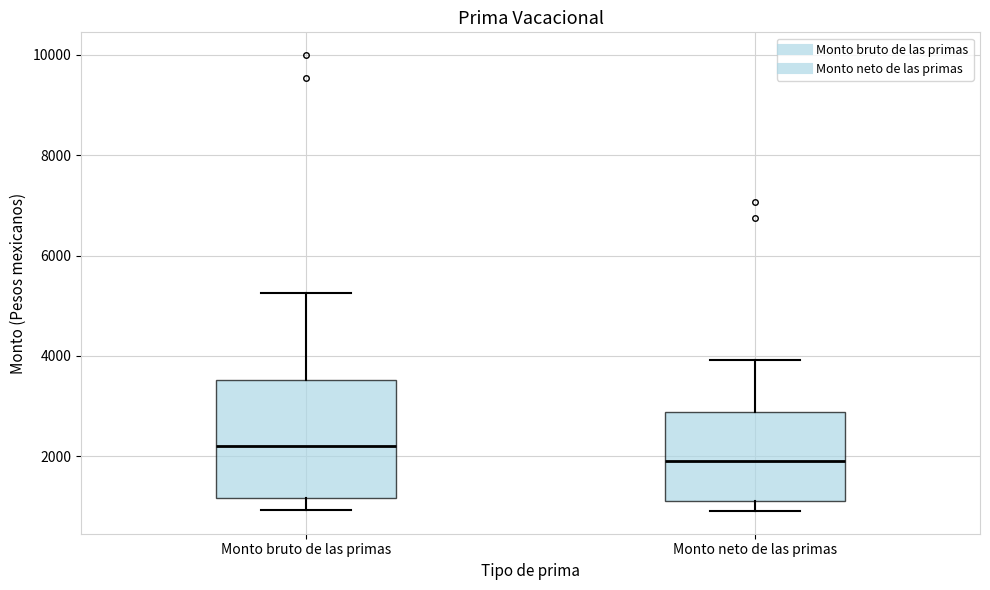

Which box has the highest median line?

Monto bruto de las primas